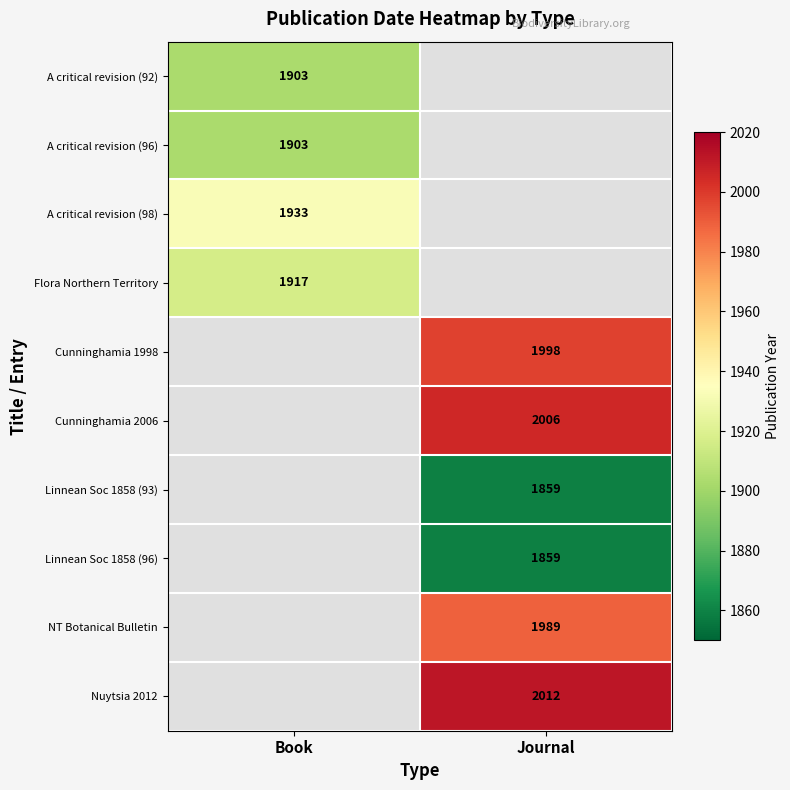

True or false: A critical revision (96) has a value of 1903 at Book.

True